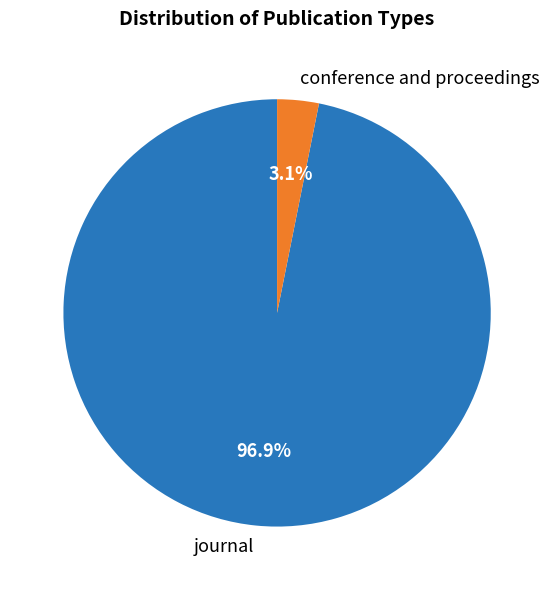

Do journal and conference and proceedings together represent more than half of the pie?

Yes